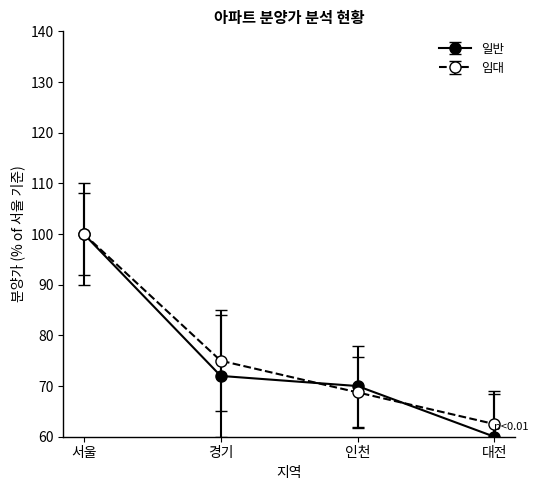

Does the chart have visible grid lines?

No